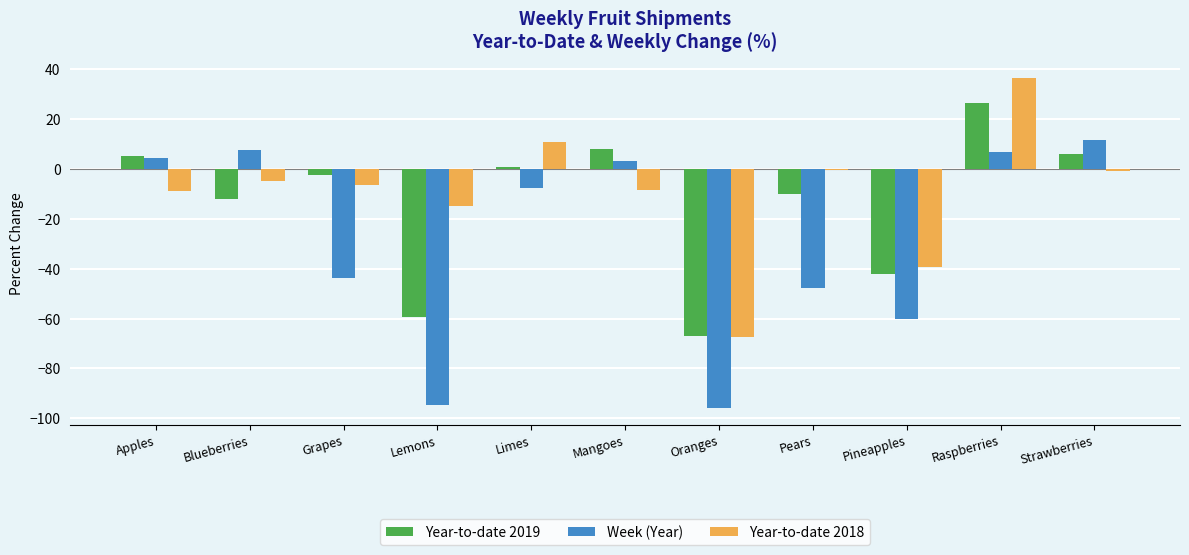

Is it true that Week (Year) equals 7.7 at Blueberries?

True